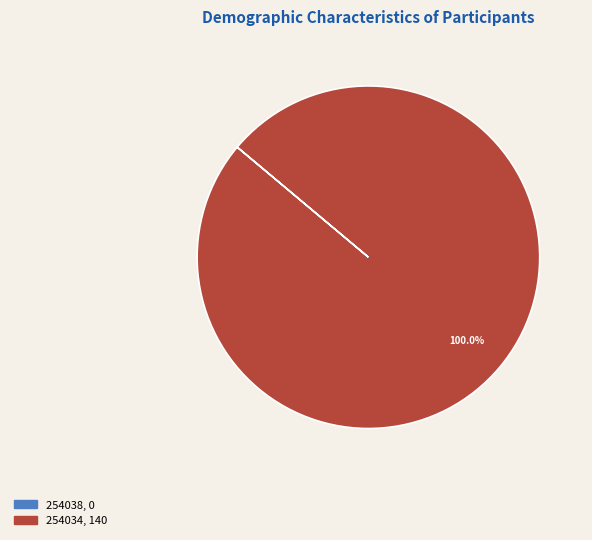

Which category accounts for the majority?

254034